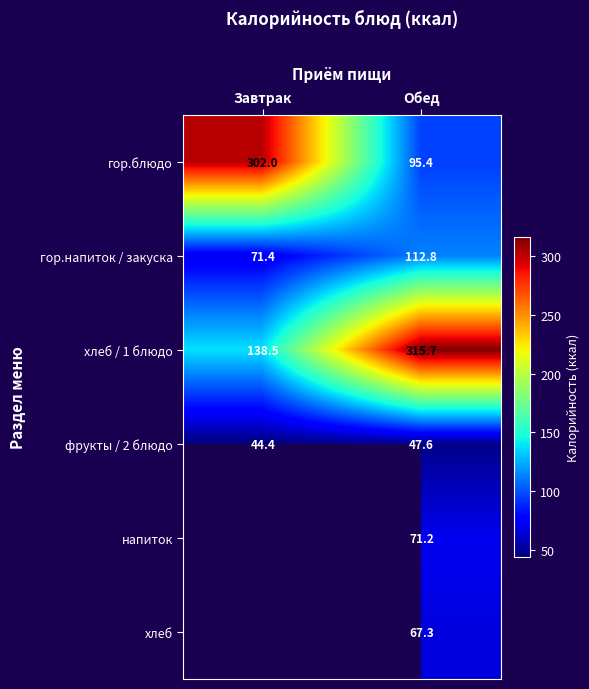

What is the minimum value shown in the chart?

44.4